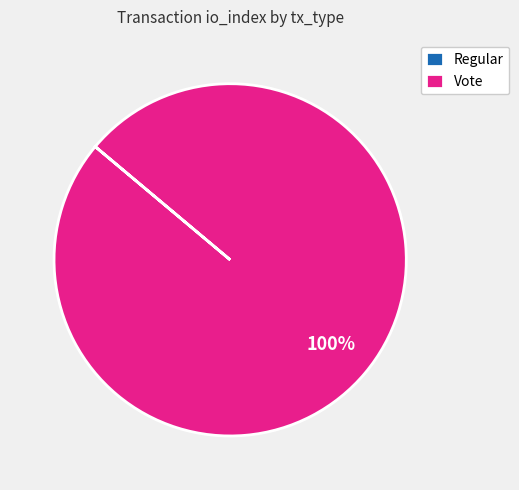

Which slice is the largest?

Vote